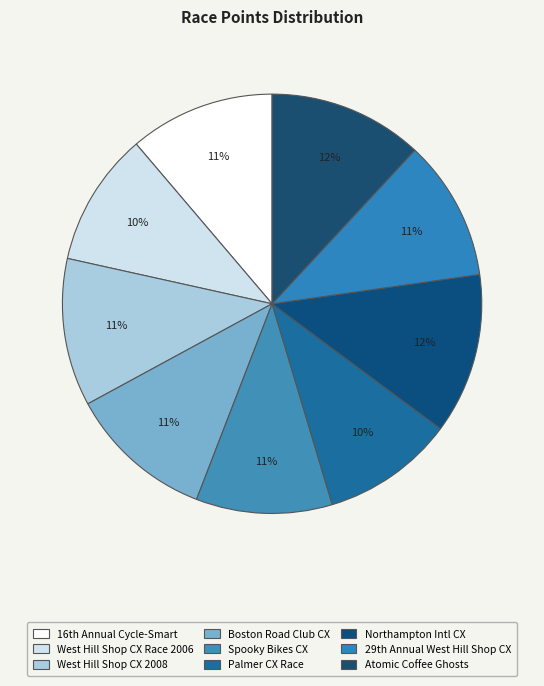

How many segments does this pie chart have?

9